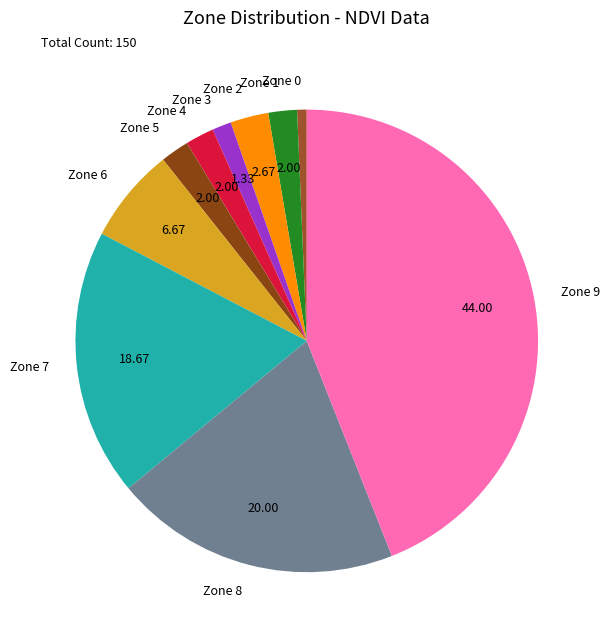

Approximately how many times larger is the value at Zone 2 compared to Zone 3?

2.0